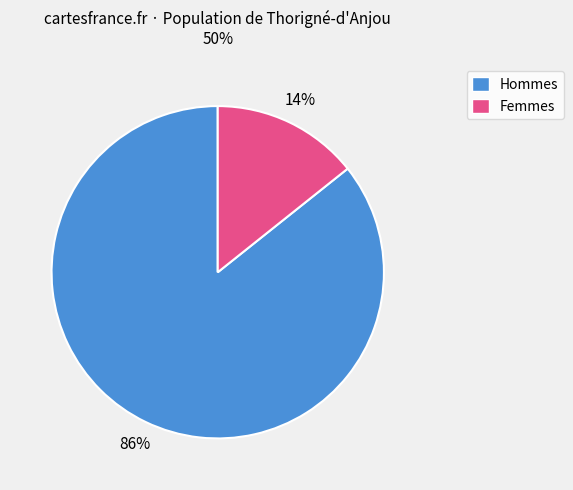

Do Femmes and Hommes together represent more than half of the pie?

Yes